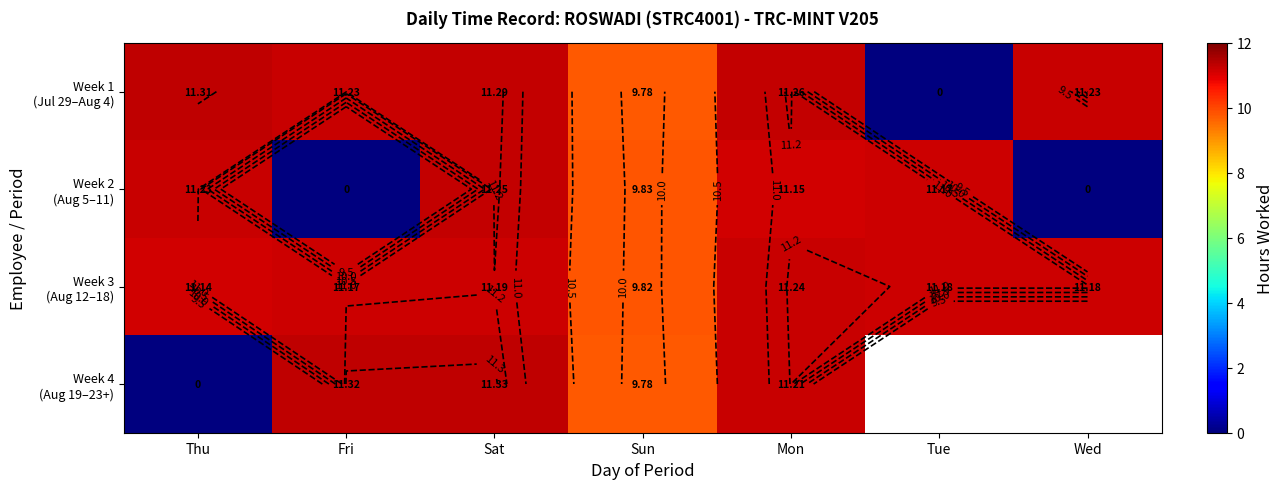

Where is Week 1 (Jul 29–Aug 4) nearest to the value 5?

Sun